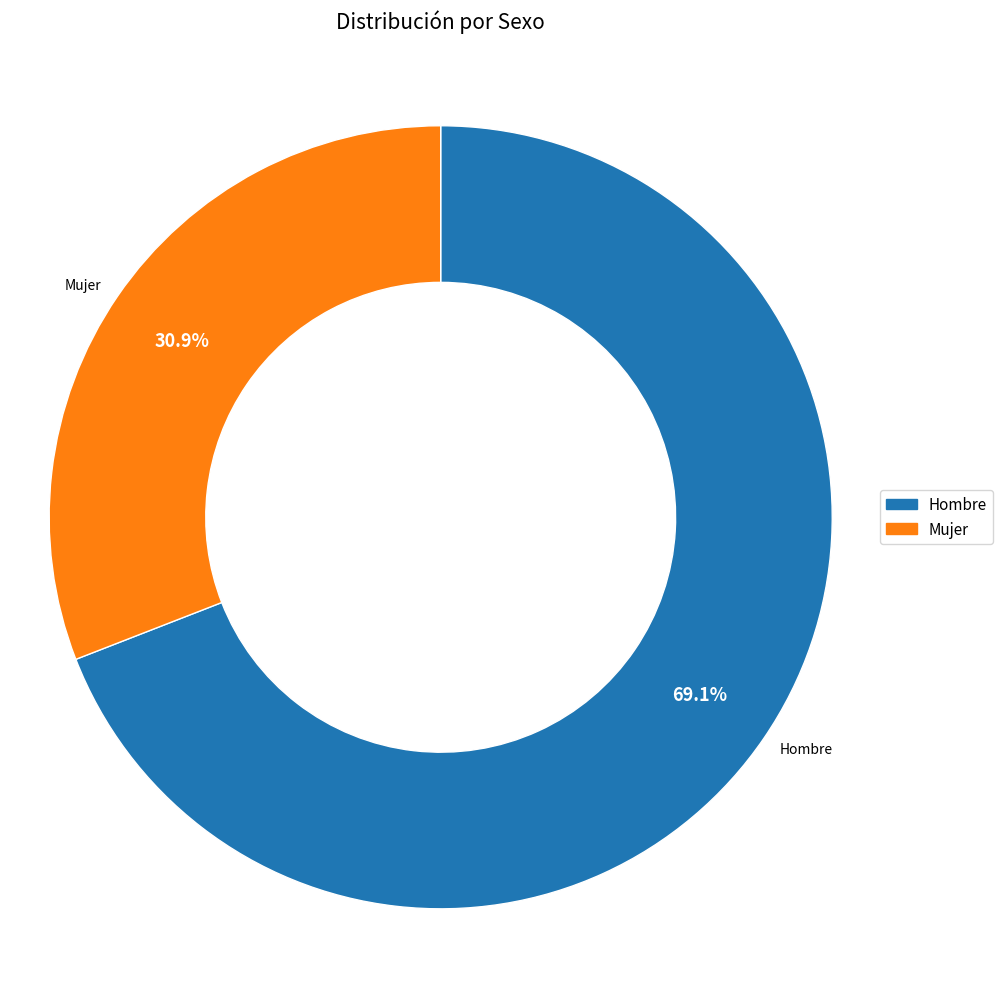

What percentage is the Mujer slice, to the nearest percent?

31%